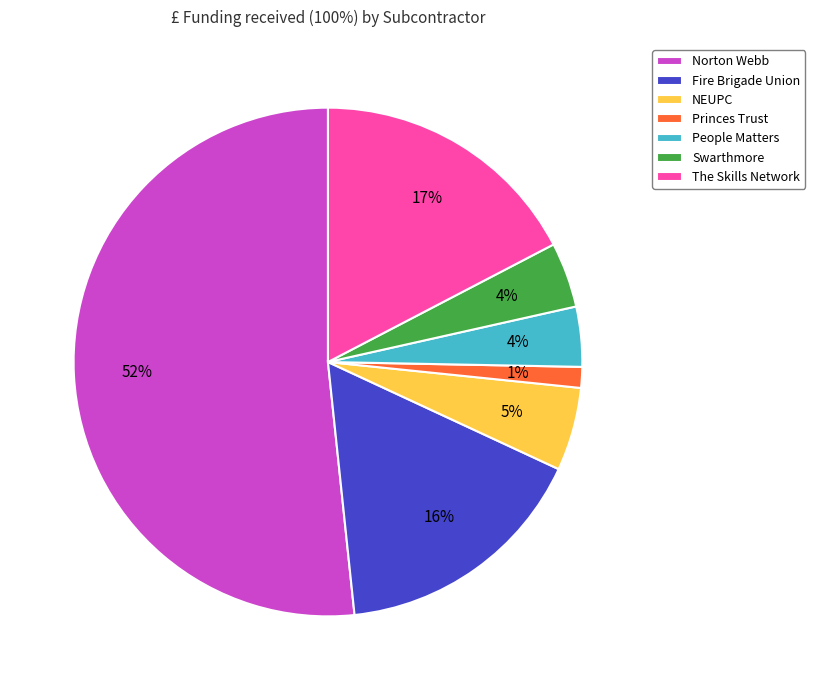

Between The Skills Network and Fire Brigade Union, which is larger?

The Skills Network